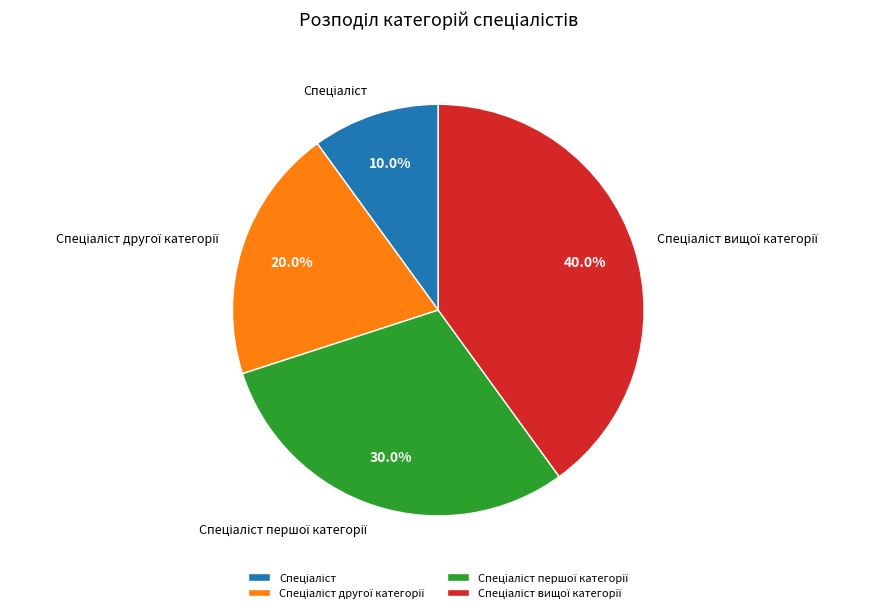

Is there any slice that represents more than half of the pie?

No